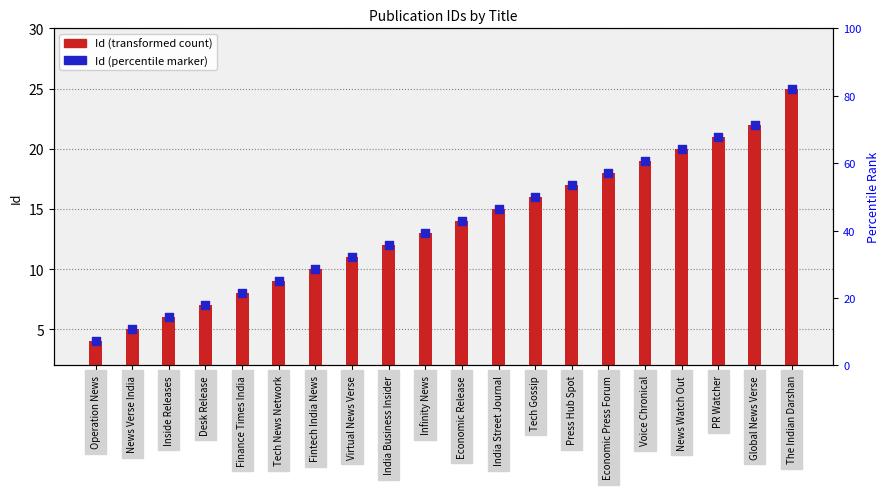

Which series contains the lowest Y value?

Id (transformed count)